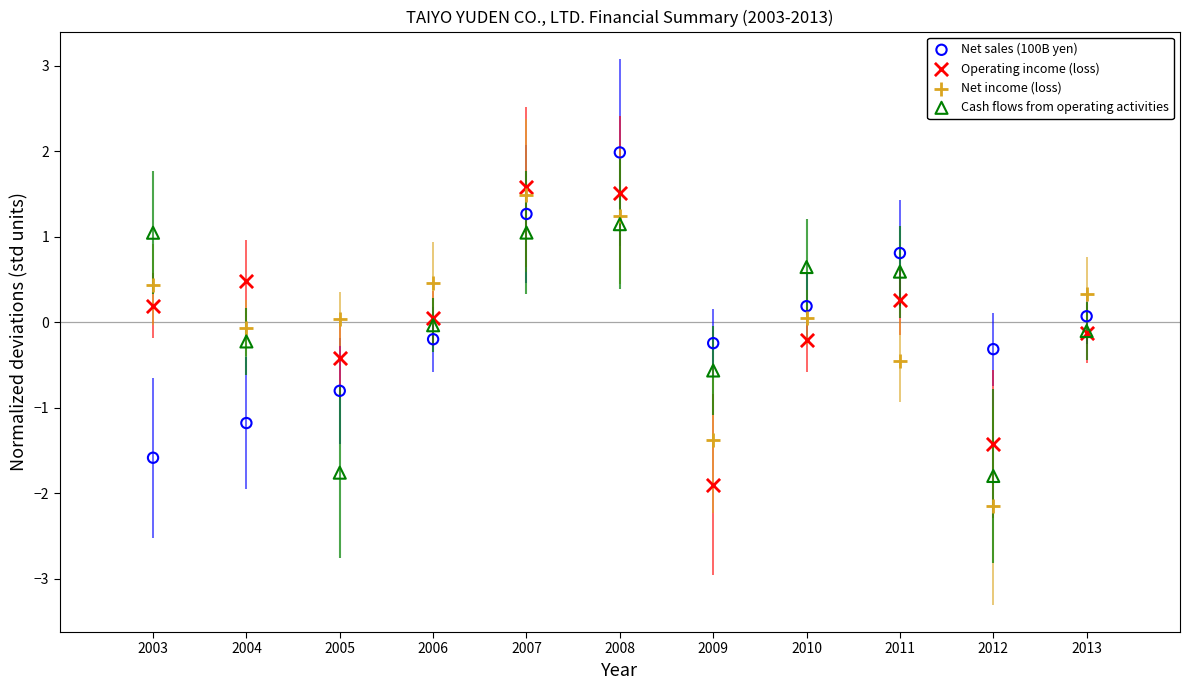

Which series reaches the maximum Y coordinate?

Net sales (100B yen)